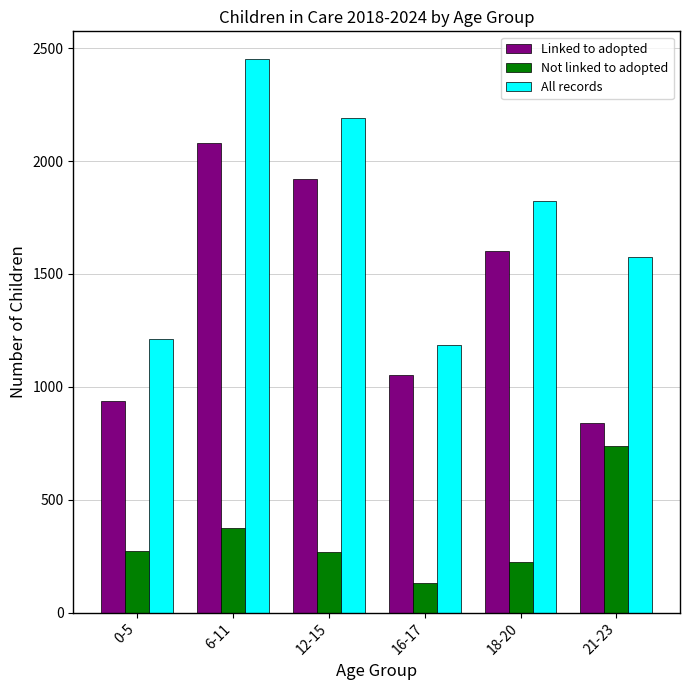

What position from the left is 0-5?

1